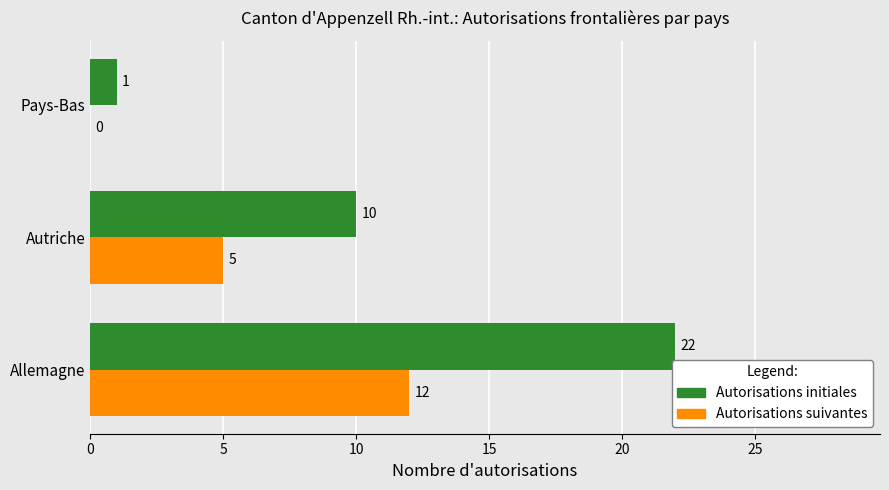

What is the maximum value shown in the chart?

22